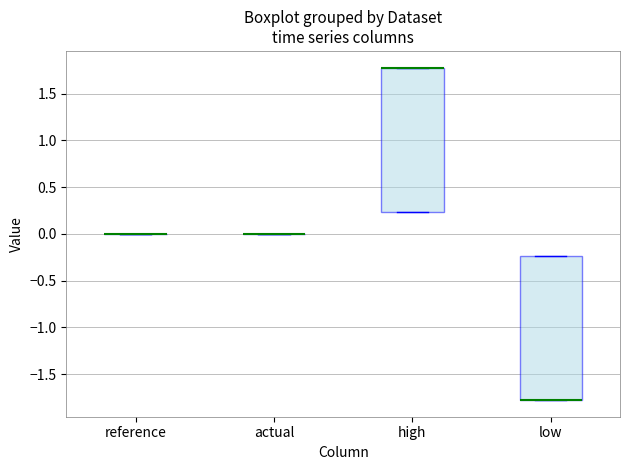

Reading left to right, read every box against the y-axis: the position of its median line, the range the box covers, and the ends of its whiskers. The values are not printed on the chart, so give them approximately, as read against the axis.

reference: box collapsed to a line at 0.00, whiskers 0.00 to 0.00
actual: box collapsed to a line at 0.00, whiskers 0.00 to 0.00
high: median 1.80 (drawn on the box's upper edge), box 0.25 to 1.80, whiskers 0.25 to 1.80
low: median -1.80 (drawn on the box's lower edge), box -1.80 to -0.25, whiskers -1.80 to -0.25